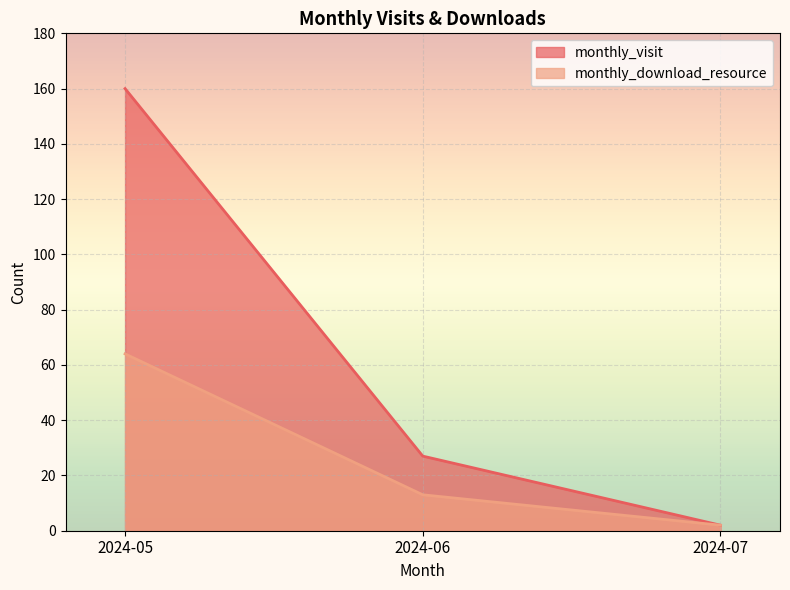

The monthly_download_resource series shows 21 at 2024-06. True or false?

False